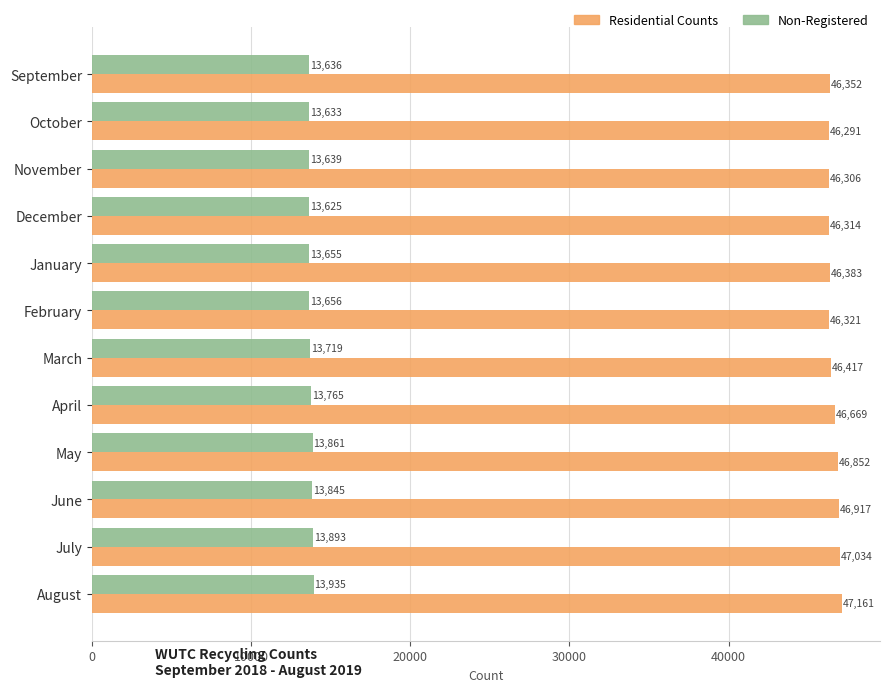

What is the difference between the maximum and minimum values in the Non-Registered series?

310